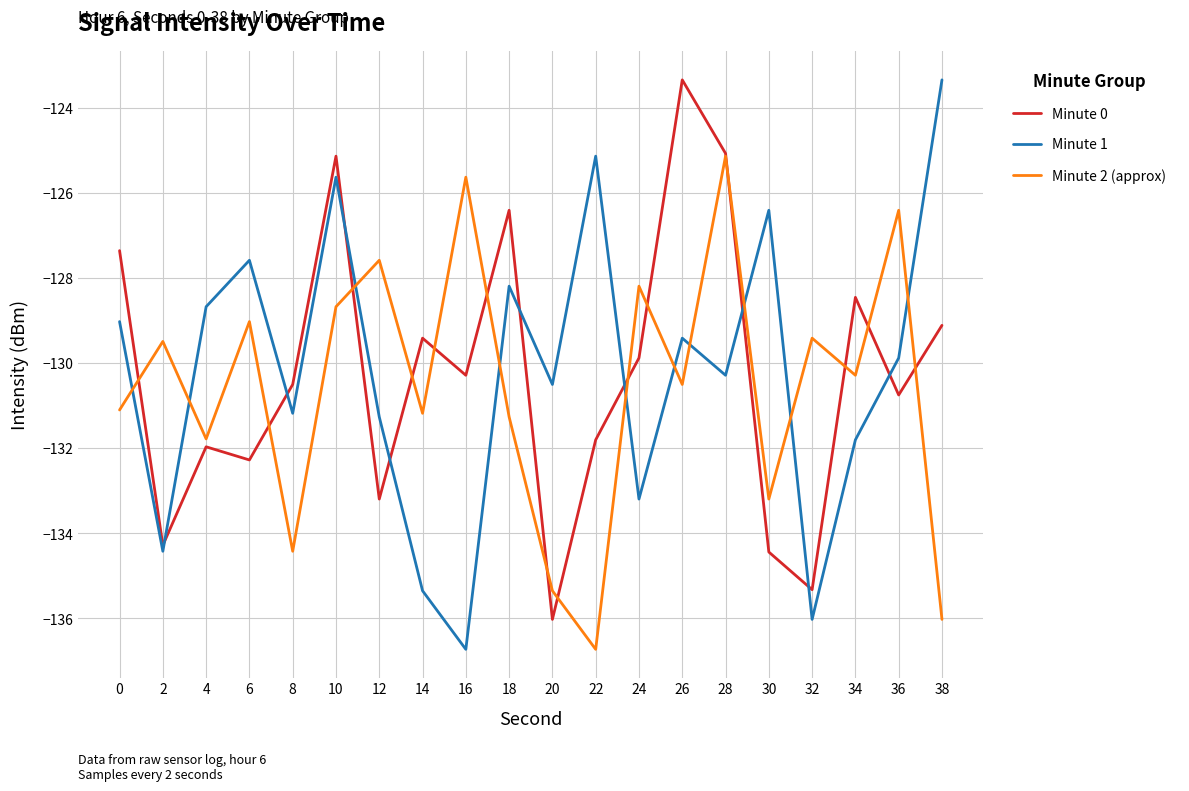

Which category has the highest value in the Minute 1 series?

38